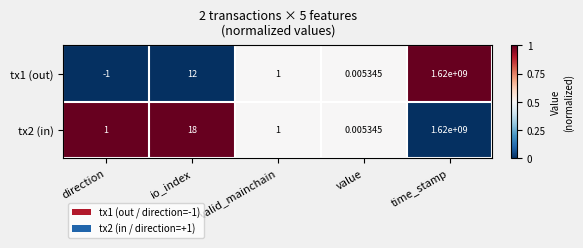

At which category is the sum across all series the highest?

time_stamp